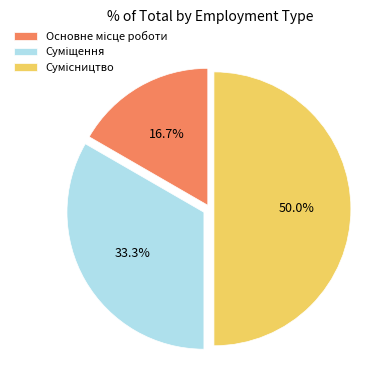

How many segments does this pie chart have?

3